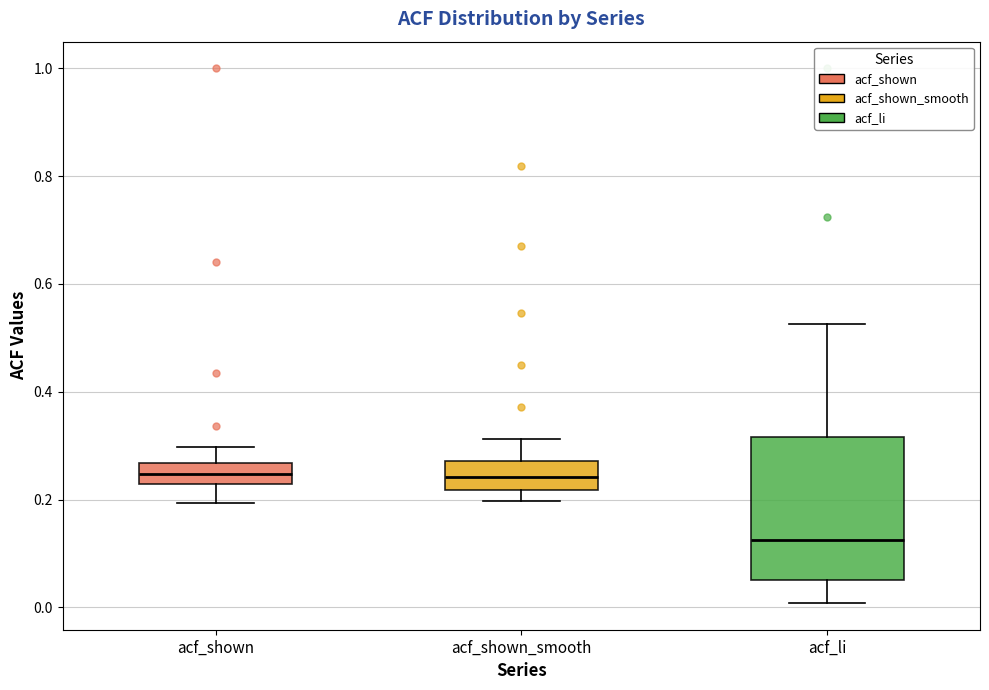

Reading left to right, transcribe this box plot: for each box, give where its median line is, the range the box spans, and where its two whiskers end, as read against the y-axis. The values are not printed on the chart, so give them approximately, as read against the axis.

acf_shown: median 0.24, box 0.22 to 0.26, whiskers 0.20 to 0.30
acf_shown_smooth: median 0.24, box 0.22 to 0.28, whiskers 0.20 to 0.32
acf_li: median 0.12, box 0.06 to 0.32, whiskers 0.00 to 0.52